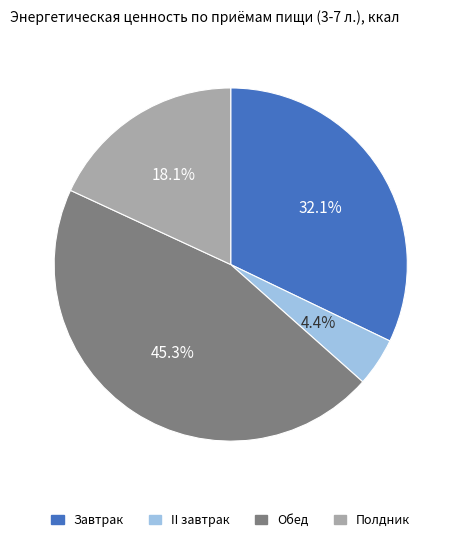

True or false: Полдник accounts for 18% of the total.

True